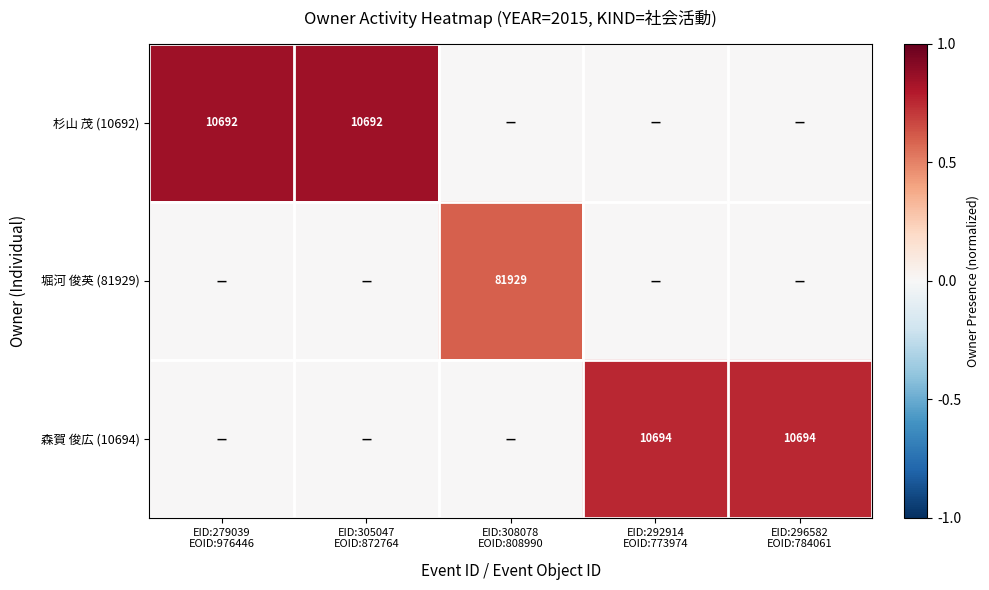

True or false: 杉山 茂 (10692) has a value of 0.0 at EID:292914 EOID:773974.

True